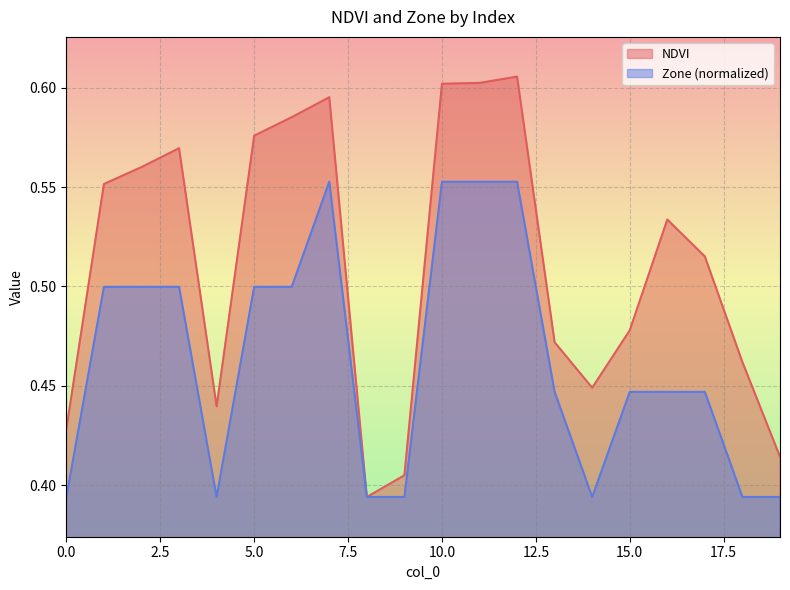

Which series has the largest total across all categories?

NDVI